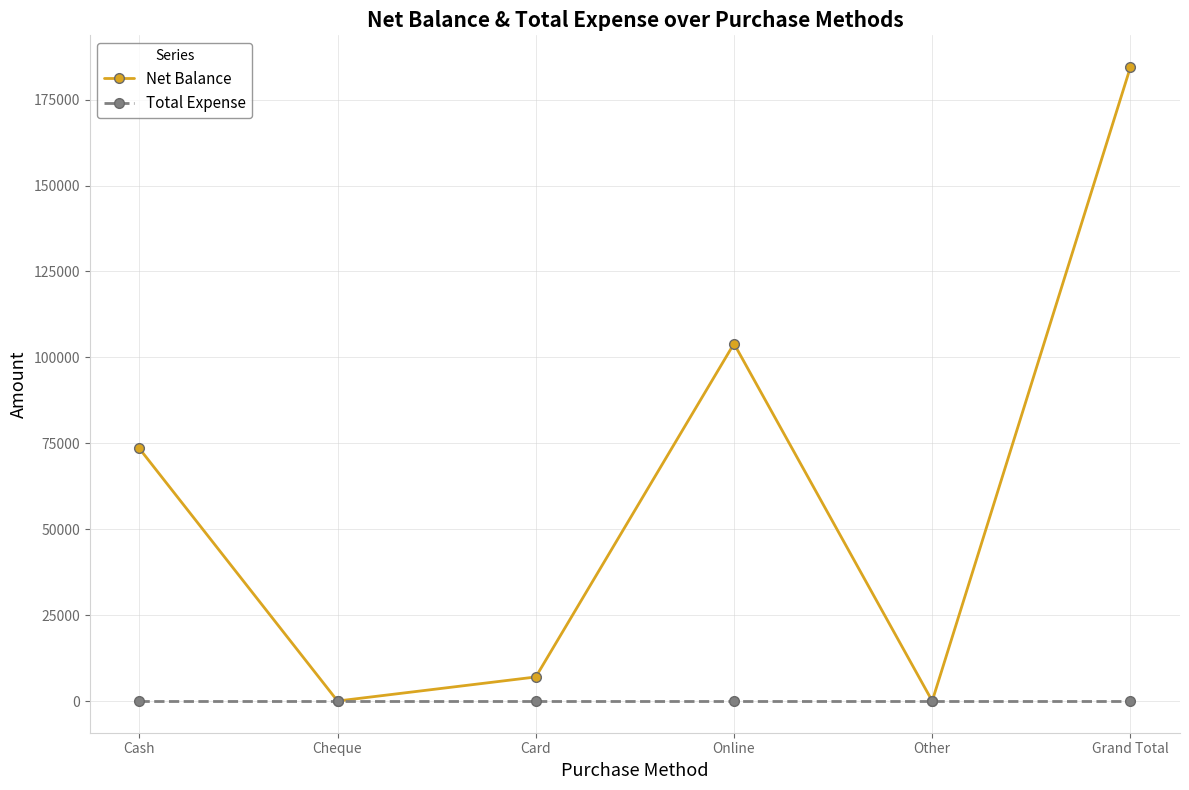

How many data points in Net Balance are less than 73500?

3